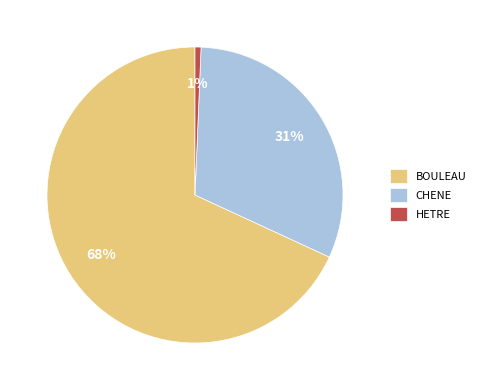

How many slices are in this pie chart?

3